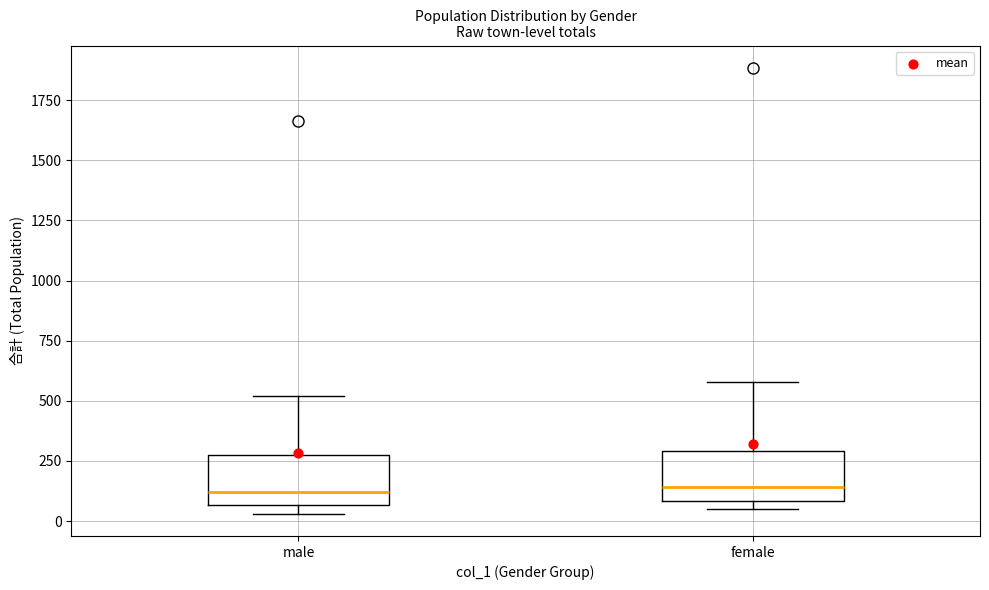

Reading left to right, read every box against the y-axis: the position of its median line, the range the box covers, and the ends of its whiskers. The values are not printed on the chart, so give them approximately, as read against the axis.

male: median 100, box 50 to 300, whiskers 50 (just below the box's lower edge) to 500
female: median 150, box 100 to 300, whiskers 50 to 600